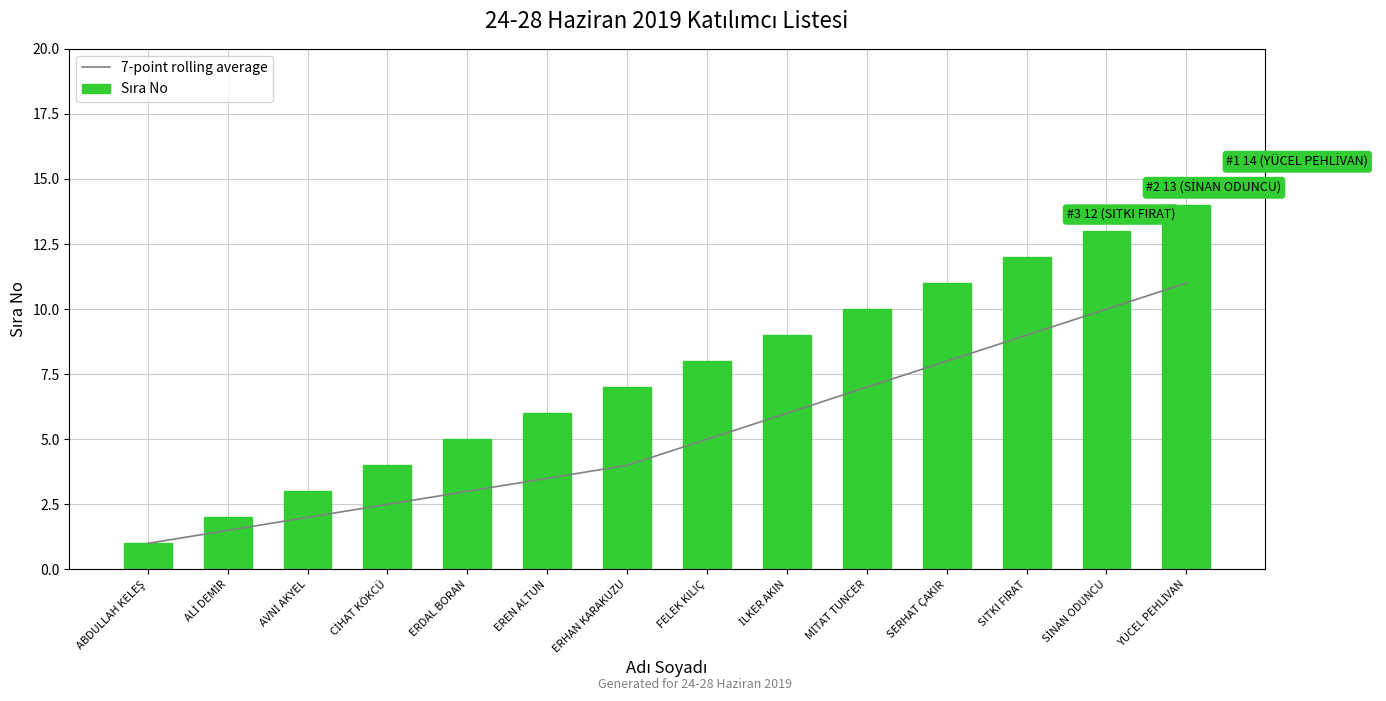

At SİNAN ODUNCU, list the series in order from largest to smallest.

Sıra No, 7-point rolling average